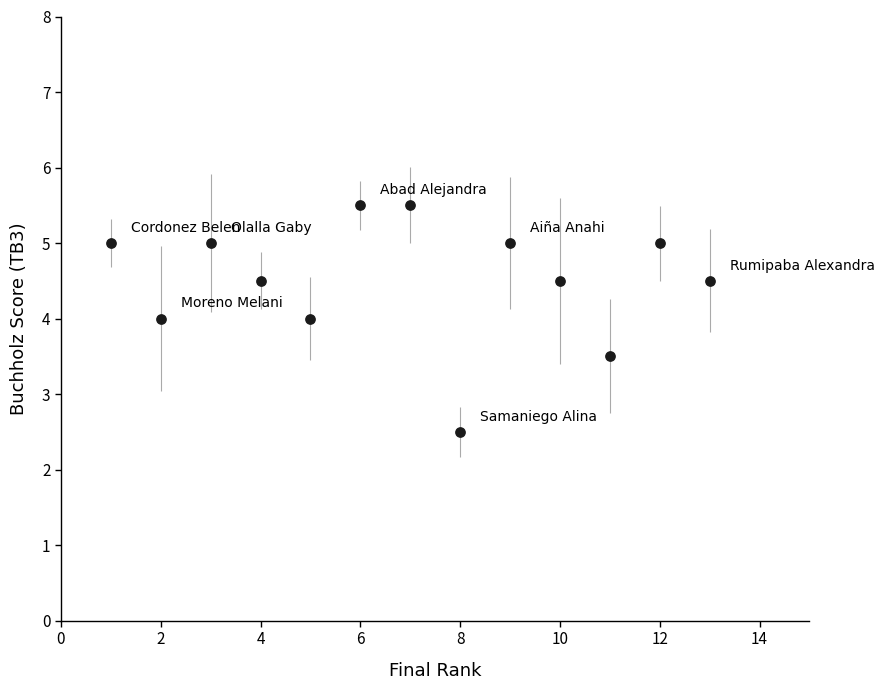

What is the range of X values (max minus min)?

12.0